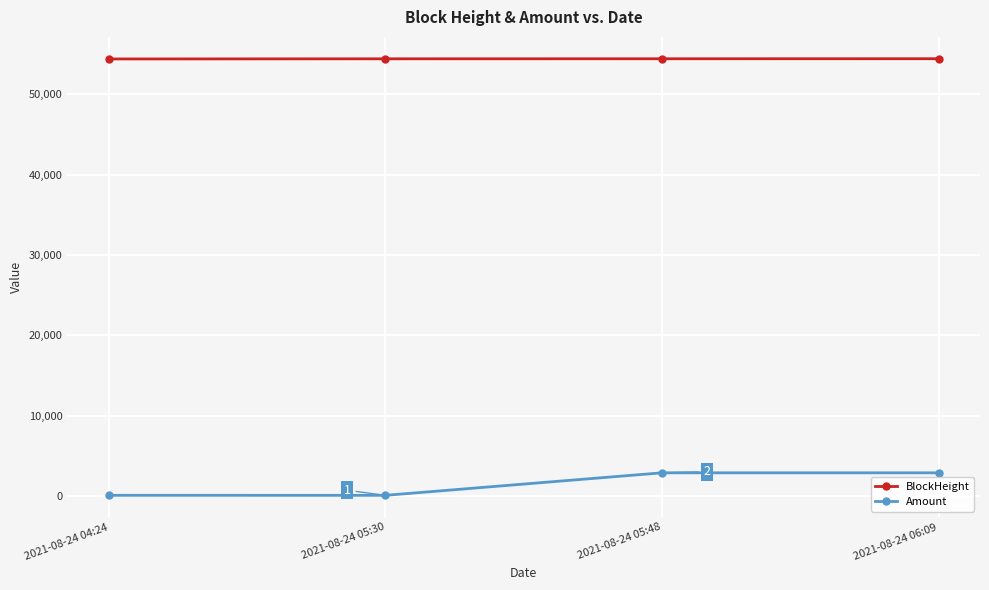

What is the difference between the highest and lowest values at 2021-08-24 05:30?

54301.1